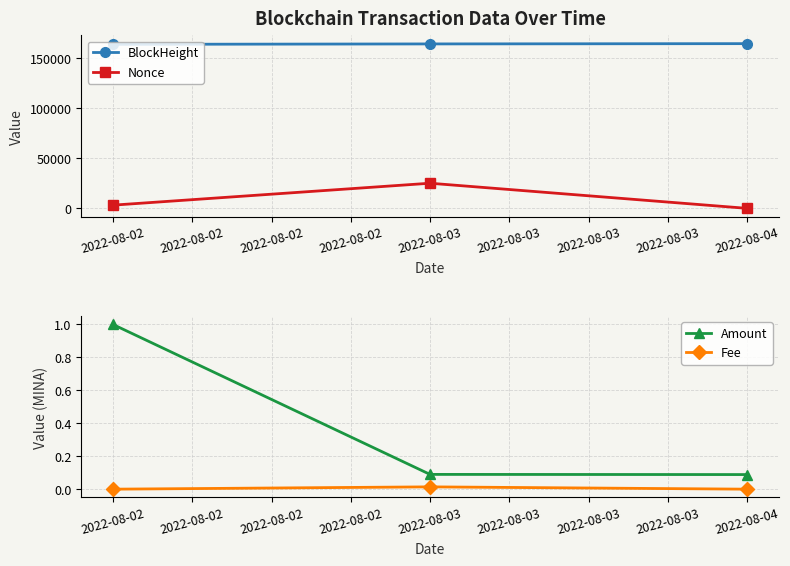

At how many categories does at least one series exceed 23647?

3